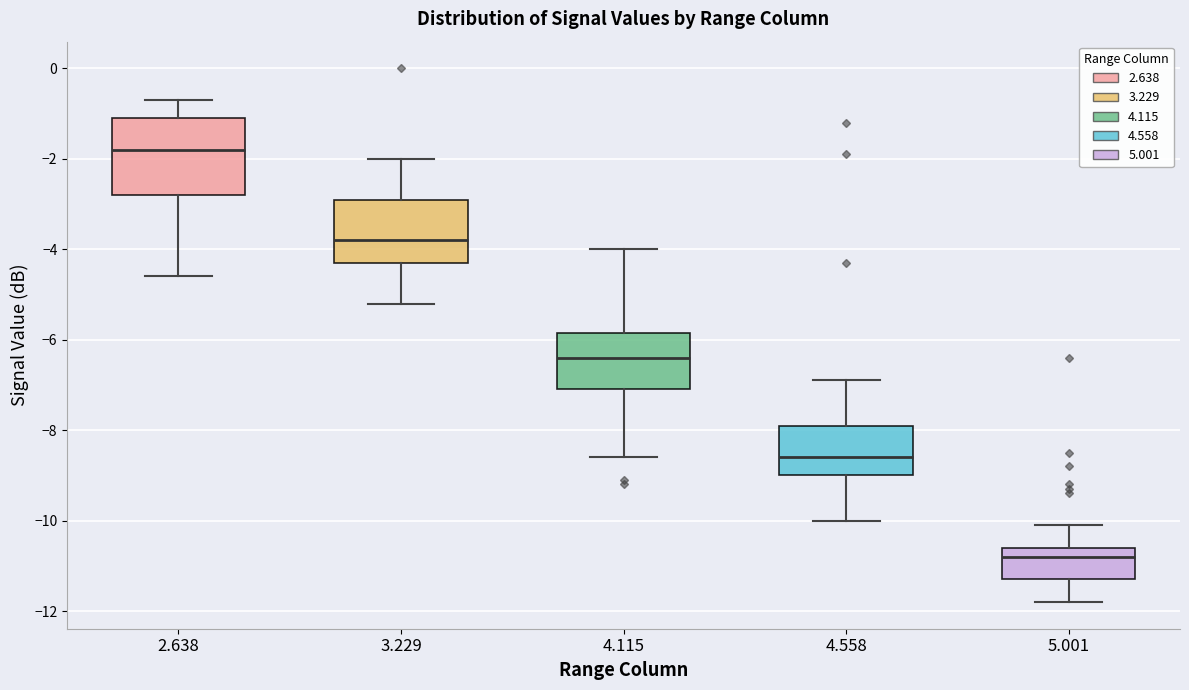

Reading left to right, read every box against the y-axis: the position of its median line, the range the box covers, and the ends of its whiskers. The values are not printed on the chart, so give them approximately, as read against the axis.

2.638: median -1.8, box -2.8 to -1.0, whiskers -4.6 to -0.6
3.229: median -3.8, box -4.2 to -2.8, whiskers -5.2 to -2.0
4.115: median -6.4, box -7.0 to -5.8, whiskers -8.6 to -4.0
4.558: median -8.6, box -9.0 to -7.8, whiskers -10.0 to -6.8
5.001: median -10.8, box -11.2 to -10.6, whiskers -11.8 to -10.0